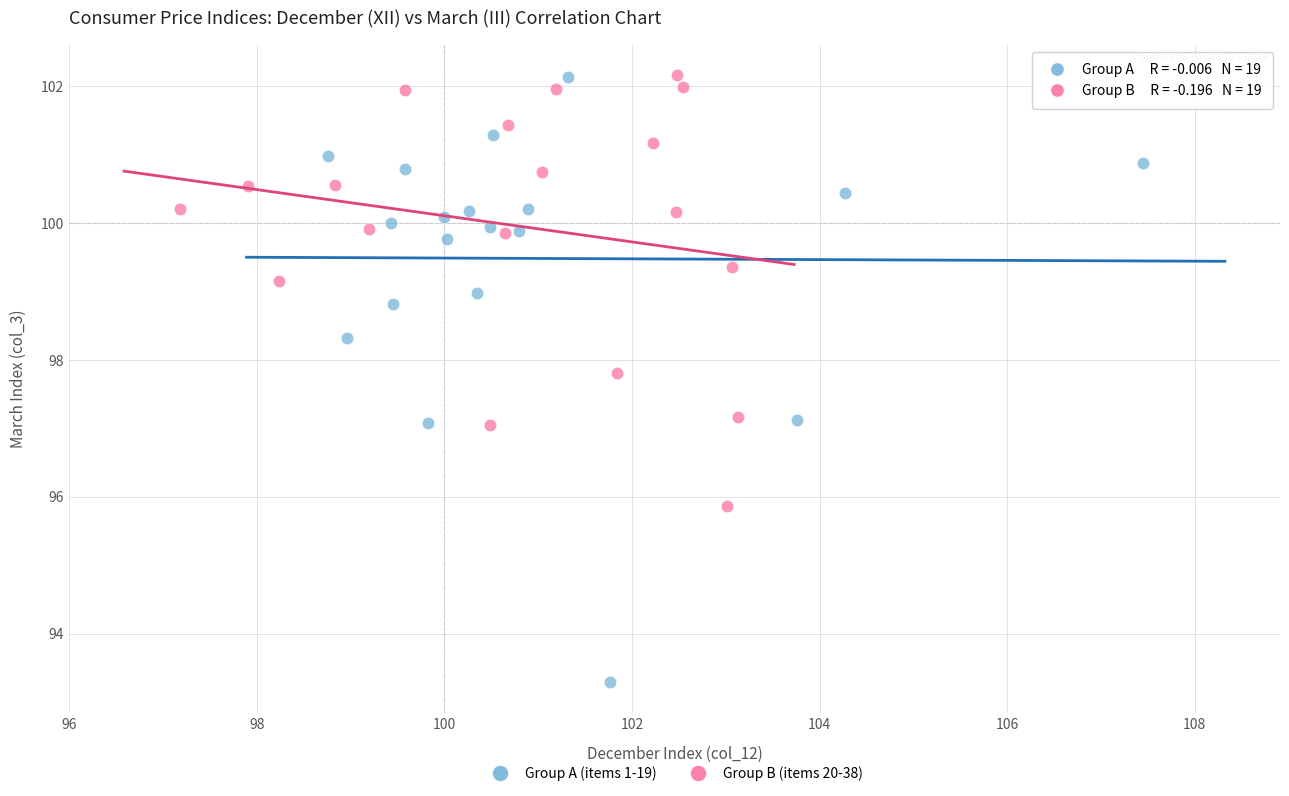

What are all the series names shown in the legend?

Group A (items 1-19), Group B (items 20-38)